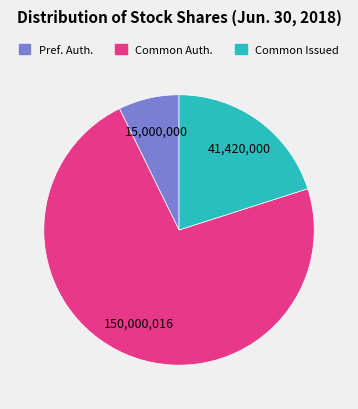

True or false: Pref. Auth. accounts for 7% of the total.

True